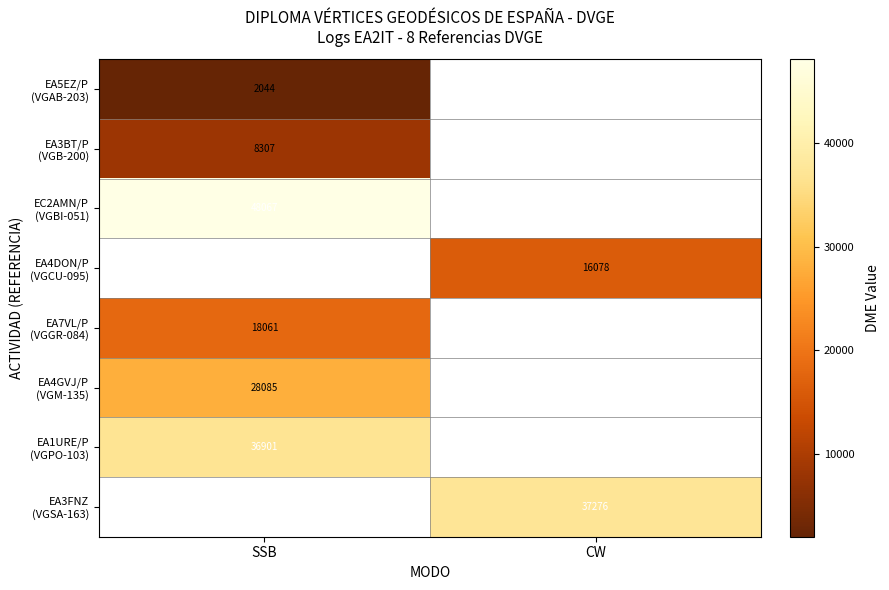

At how many categories does at least one series exceed 15975?

2